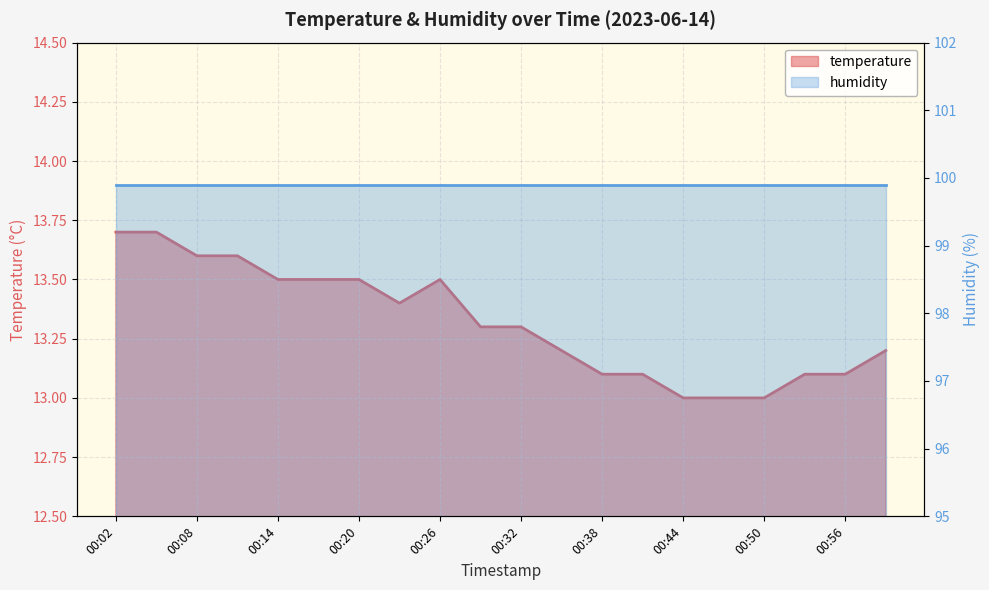

Reading right to left, transcribe all the data shown in this chart.

13.2	13.1	13.1	13.0	13.0	13.0	13.1	13.1	13.2	13.3	13.3	13.5	13.4	13.5	13.5	13.5	13.6	13.6	13.7	13.7